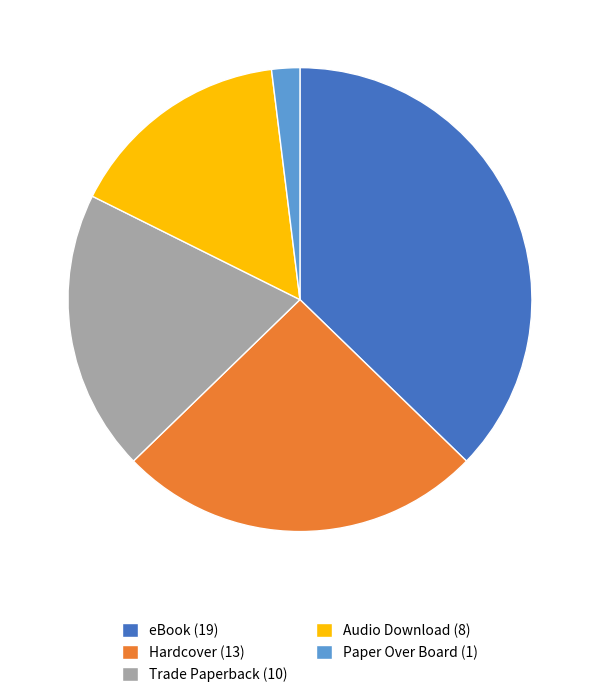

Between Paper Over Board (1) and Trade Paperback (10), which is larger?

Trade Paperback (10)